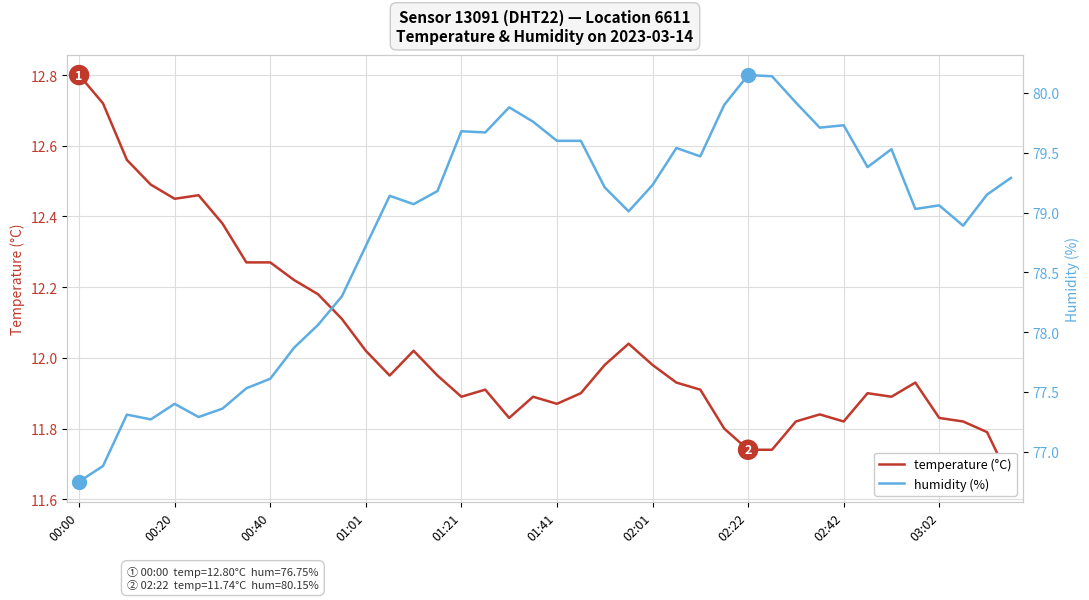

List the series in order of their overall mean, highest first.

humidity (%), temperature (°C)